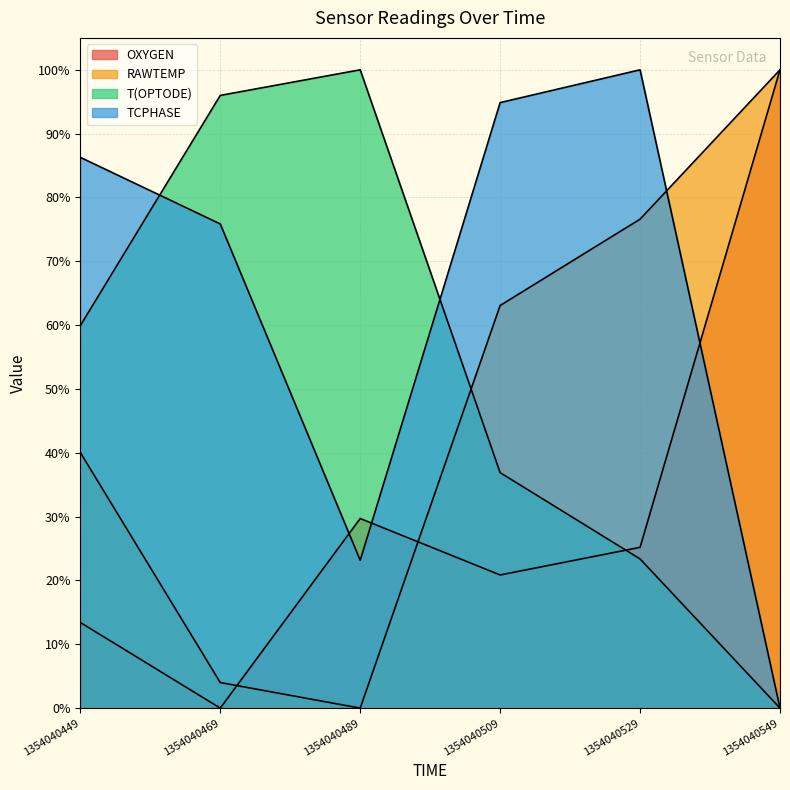

What is the average value of the T(OPTODE) series?

52.7